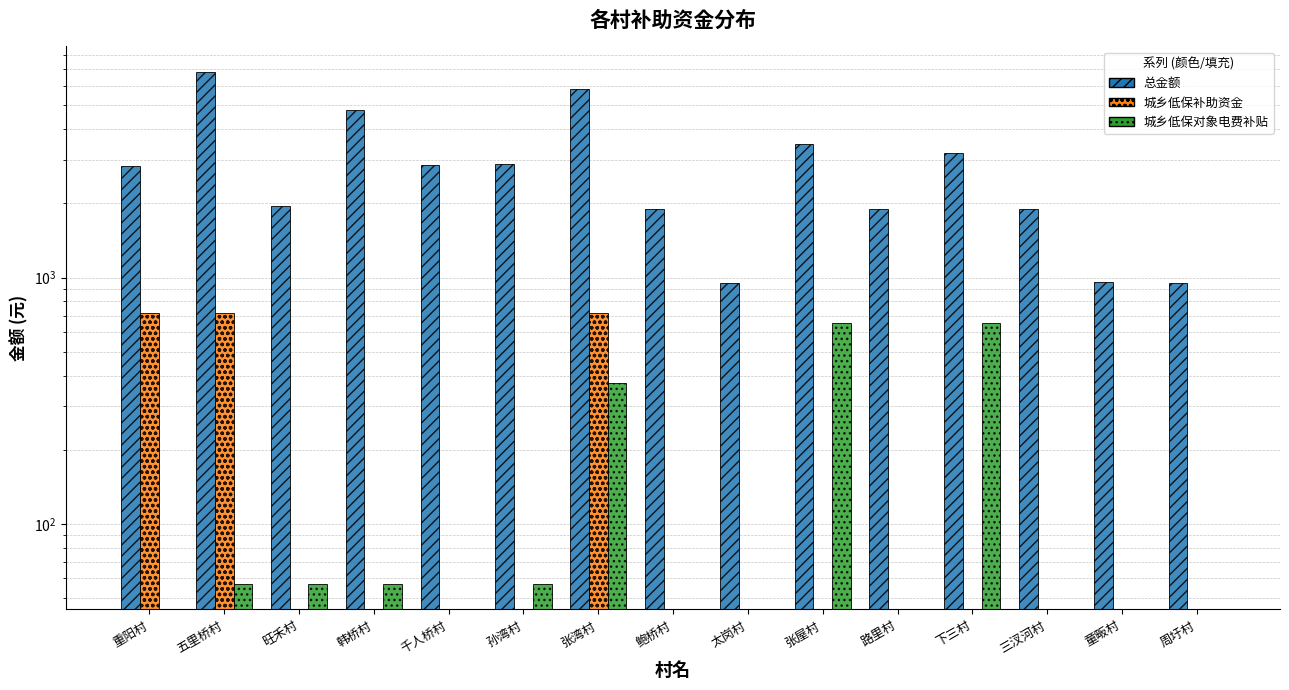

List the series in order of their peak value, lowest first.

城乡低保对象电费补贴, 城乡低保补助资金, 总金额